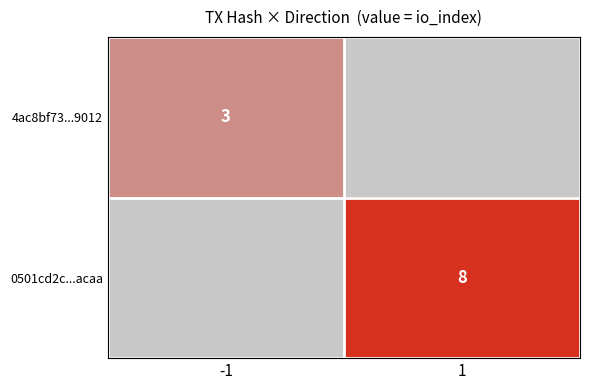

Which label corresponds to the largest value in the chart?

1